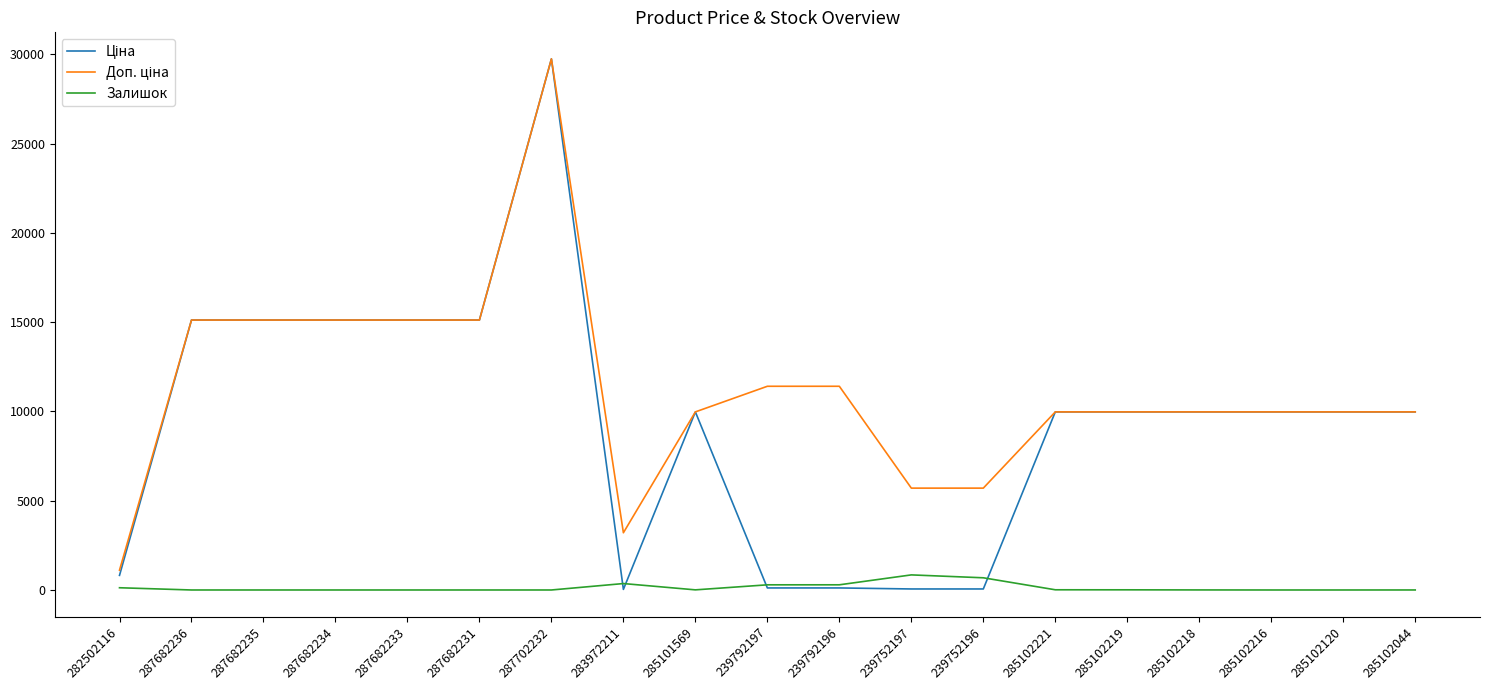

At which category is the sum across all series the highest?

287702232